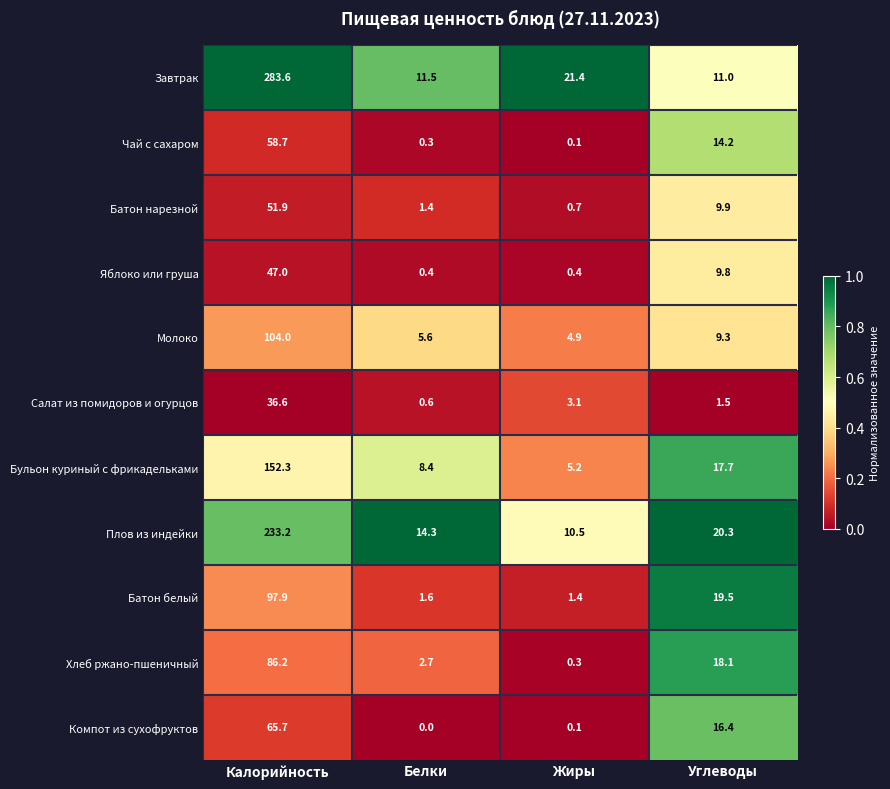

True or false: Хлеб ржано-пшеничный has a value of 1.9 at Белки.

False